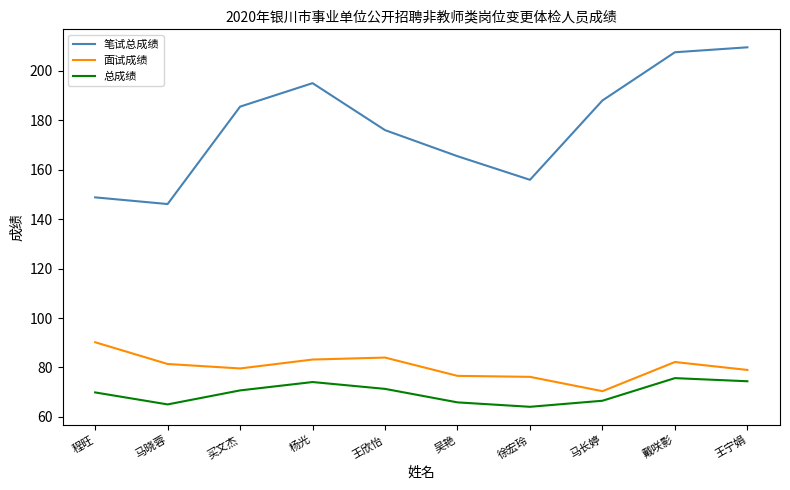

True or false: 总成绩 has a value of 36.2 at 马长婷.

False